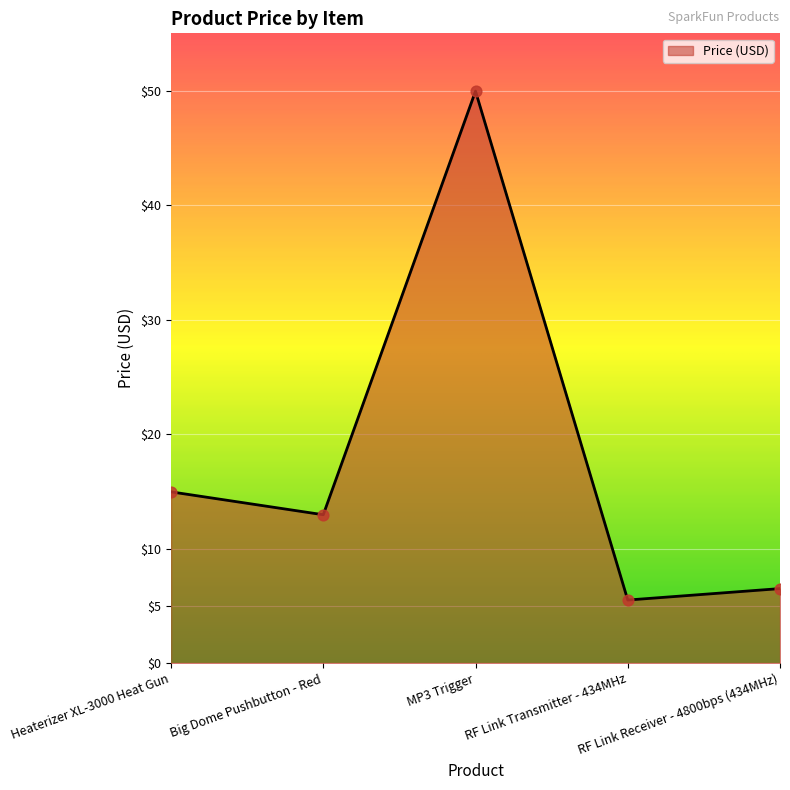

Approximately how many times larger is the value at Heaterizer XL-3000 Heat Gun compared to RF Link Transmitter - 434MHz?

2.7